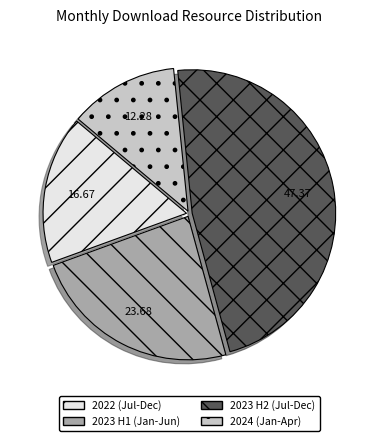

Between 2022 (Jul-Dec) and 2023 H2 (Jul-Dec), which is larger?

2023 H2 (Jul-Dec)